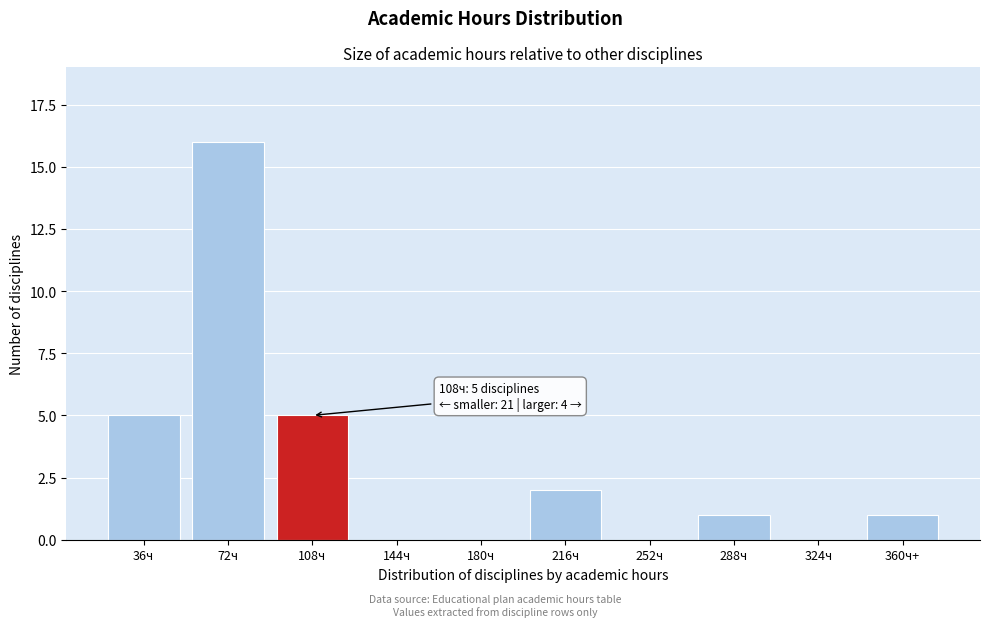

Reading right to left, list all the values displayed in this chart.

360ч+=1	324ч=0	288ч=1	252ч=0	216ч=2	180ч=0	144ч=0	108ч=5	72ч=16	36ч=5